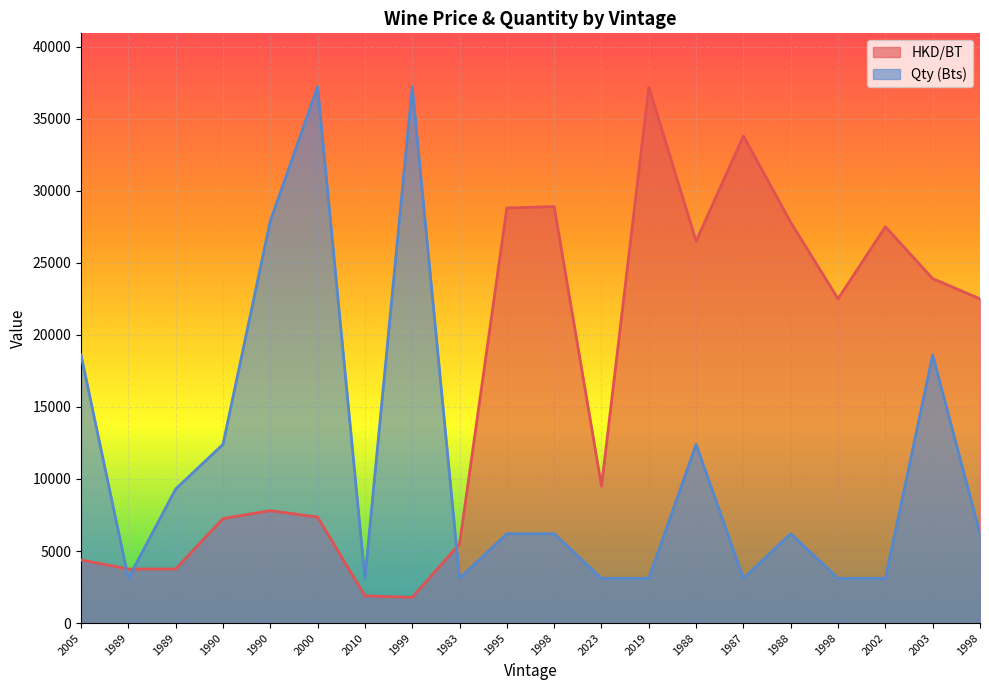

Read the Qty (Bts) value at 1983.

3100